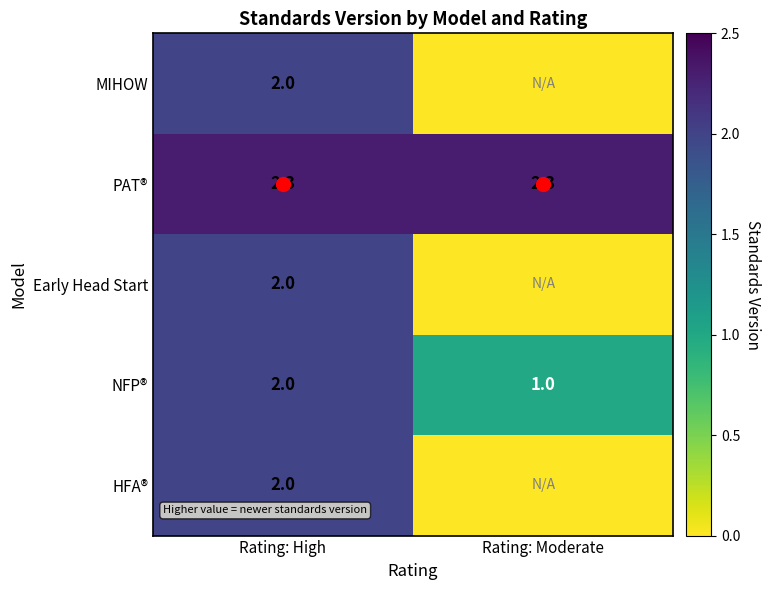

The HFA® series shows 2.0 at Rating: High. True or false?

True